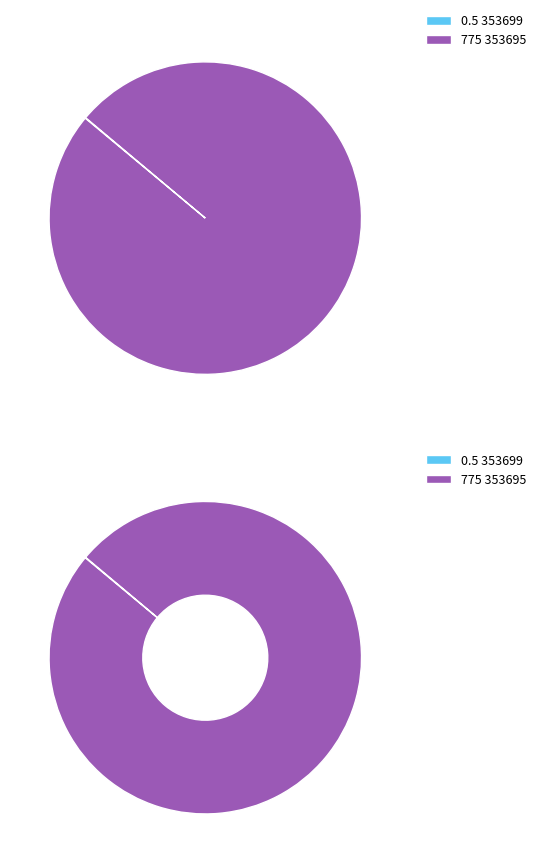

Is it true that 353699 is 0% of the pie?

True